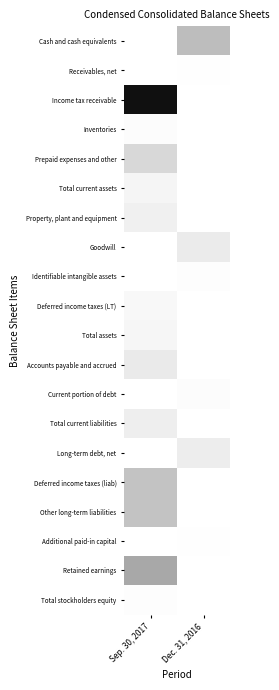

Which series changed the most between Sep. 30, 2017 and Dec. 31, 2016?

Income tax receivable